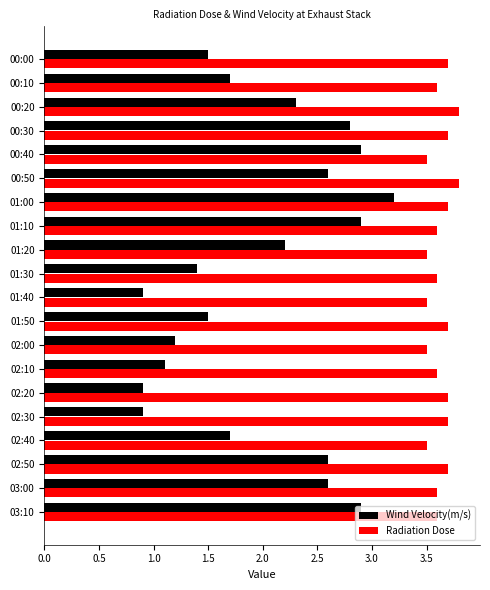

What is the difference between the second highest and minimum values in the Radiation Dose series?

0.3